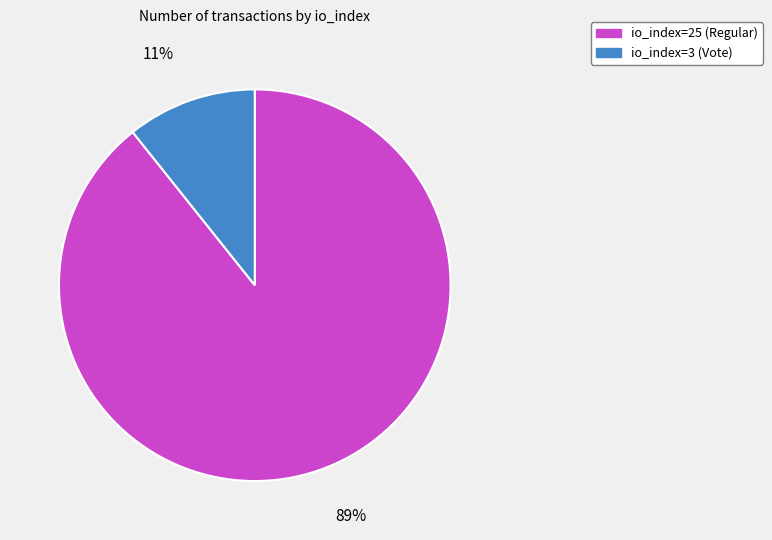

Count the number of slices in the pie.

2